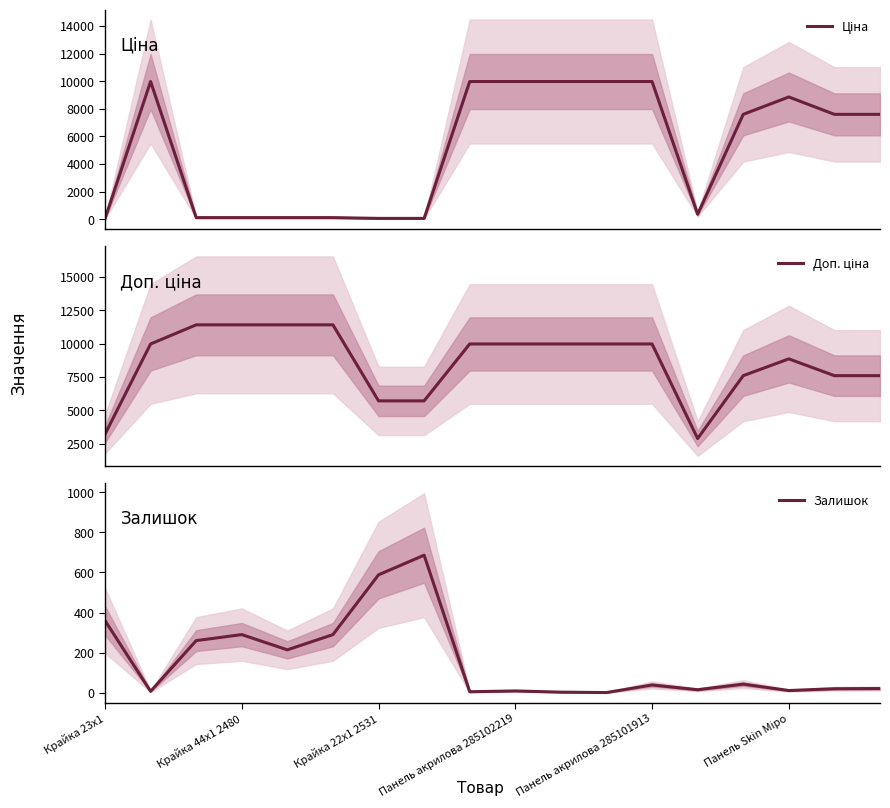

The Залишок series shows 290 at Крайка 44x1 2480. True or false?

True